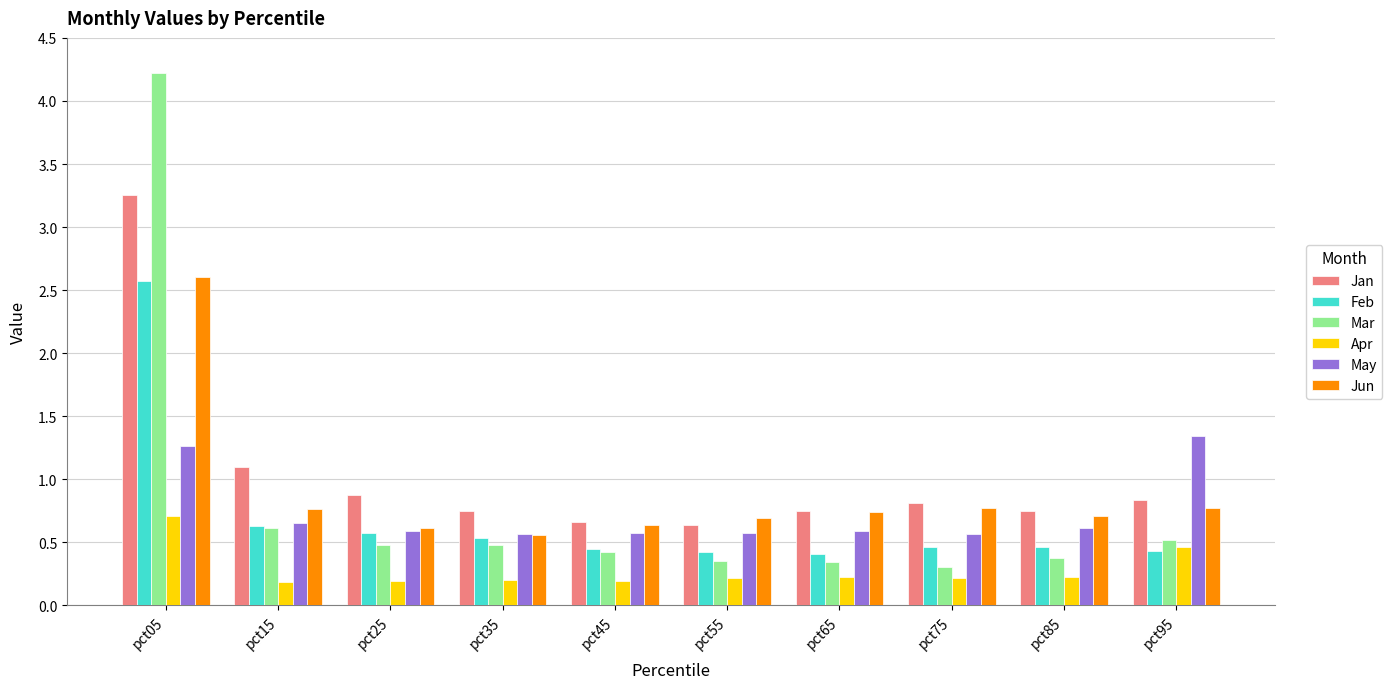

Which series has the largest total across all categories?

Jan